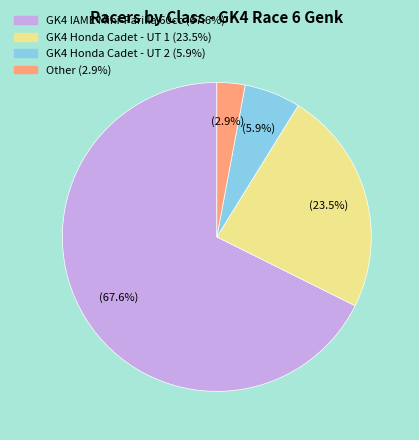

How many slices are in this pie chart?

4